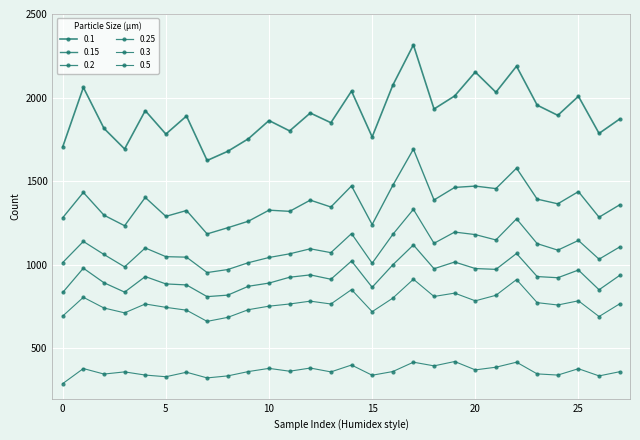

Does the chart display data point markers on the line(s)?

Yes